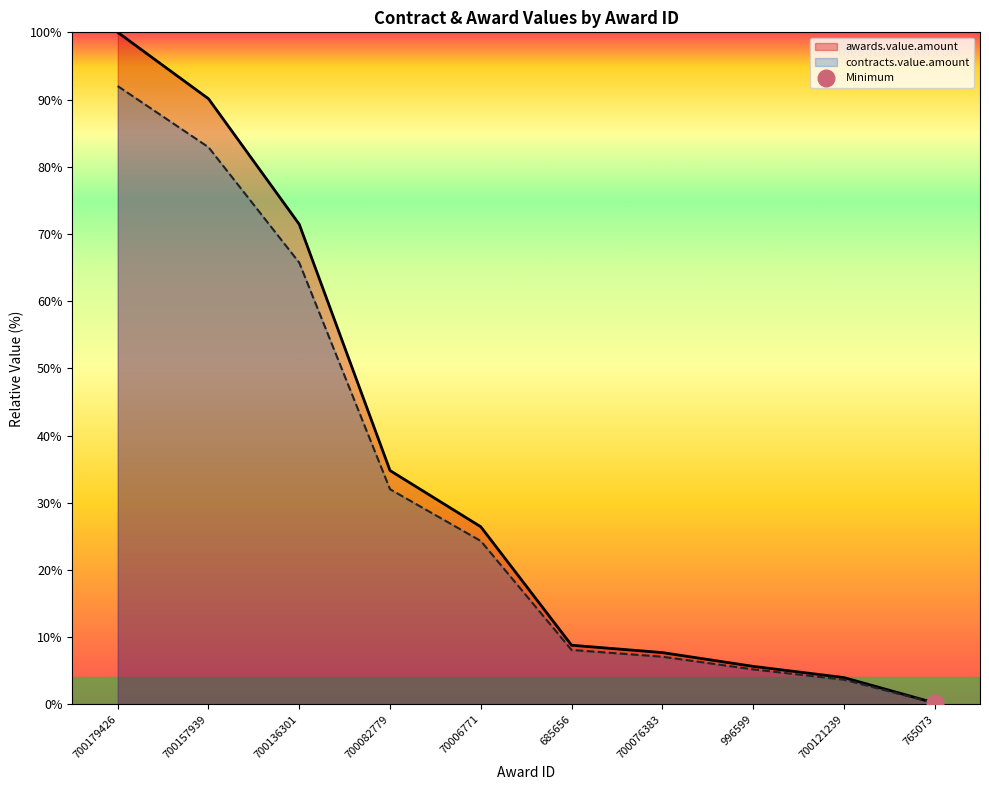

What position from the right is 70006771?

6